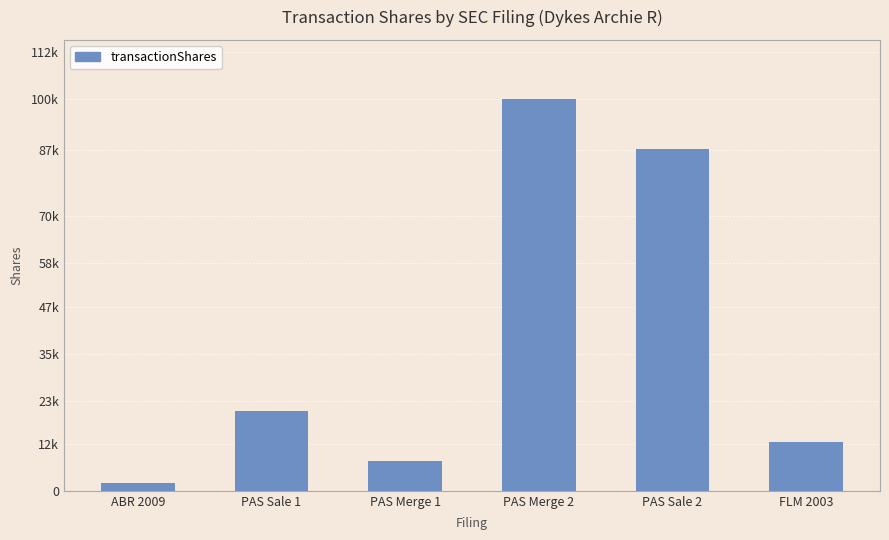

Rank the categories by value from highest to lowest.

PAS Merge 2, PAS Sale 2, PAS Sale 1, FLM 2003, PAS Merge 1, ABR 2009